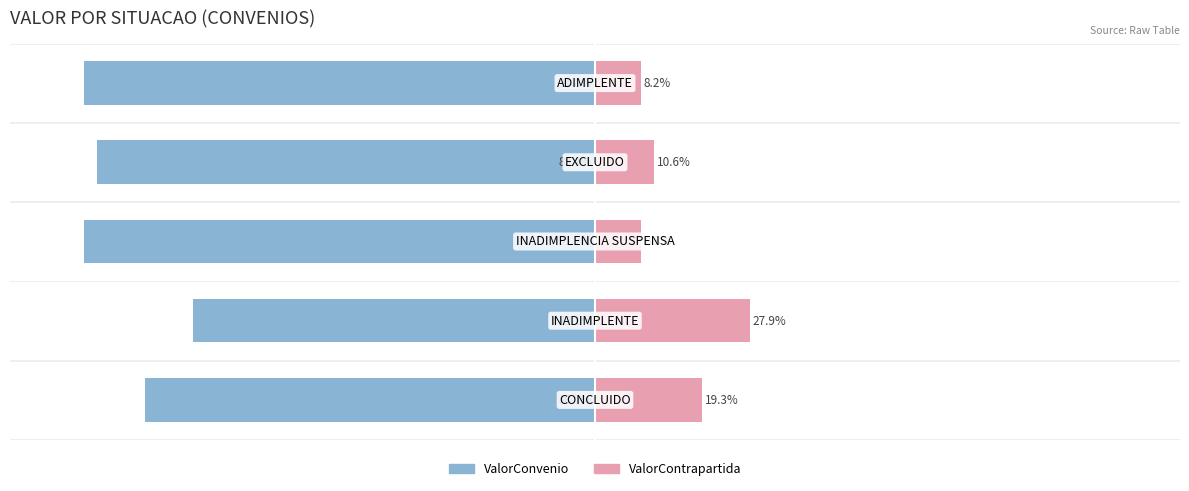

How many series are shown in this chart?

2